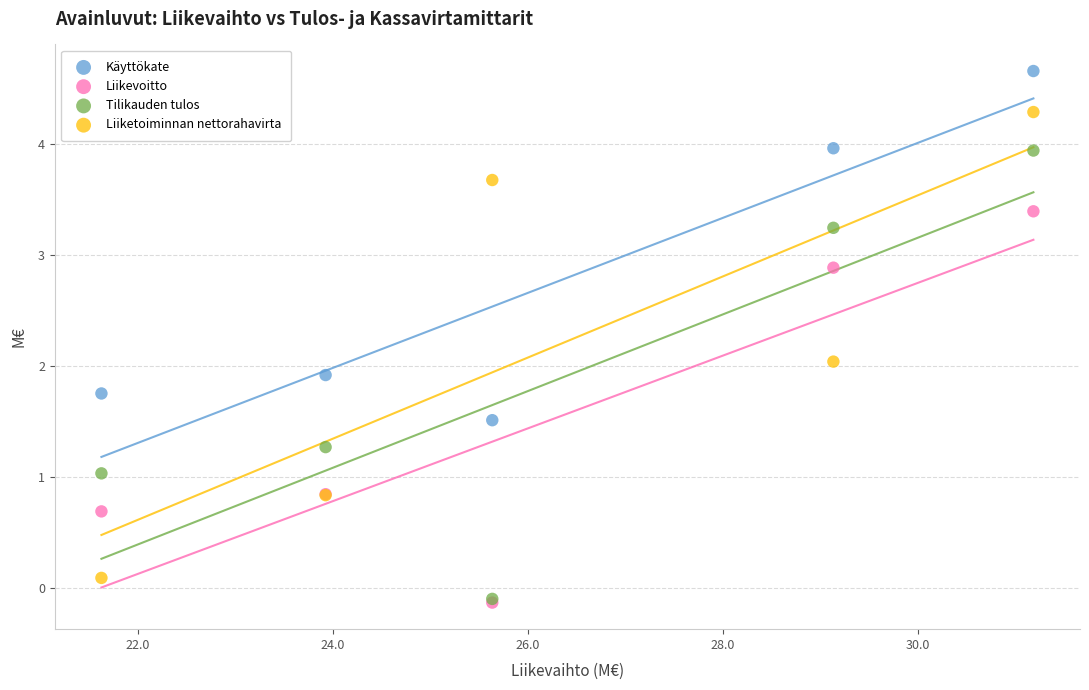

In the Käyttökate series, what Y value is closest to 3?

4.0